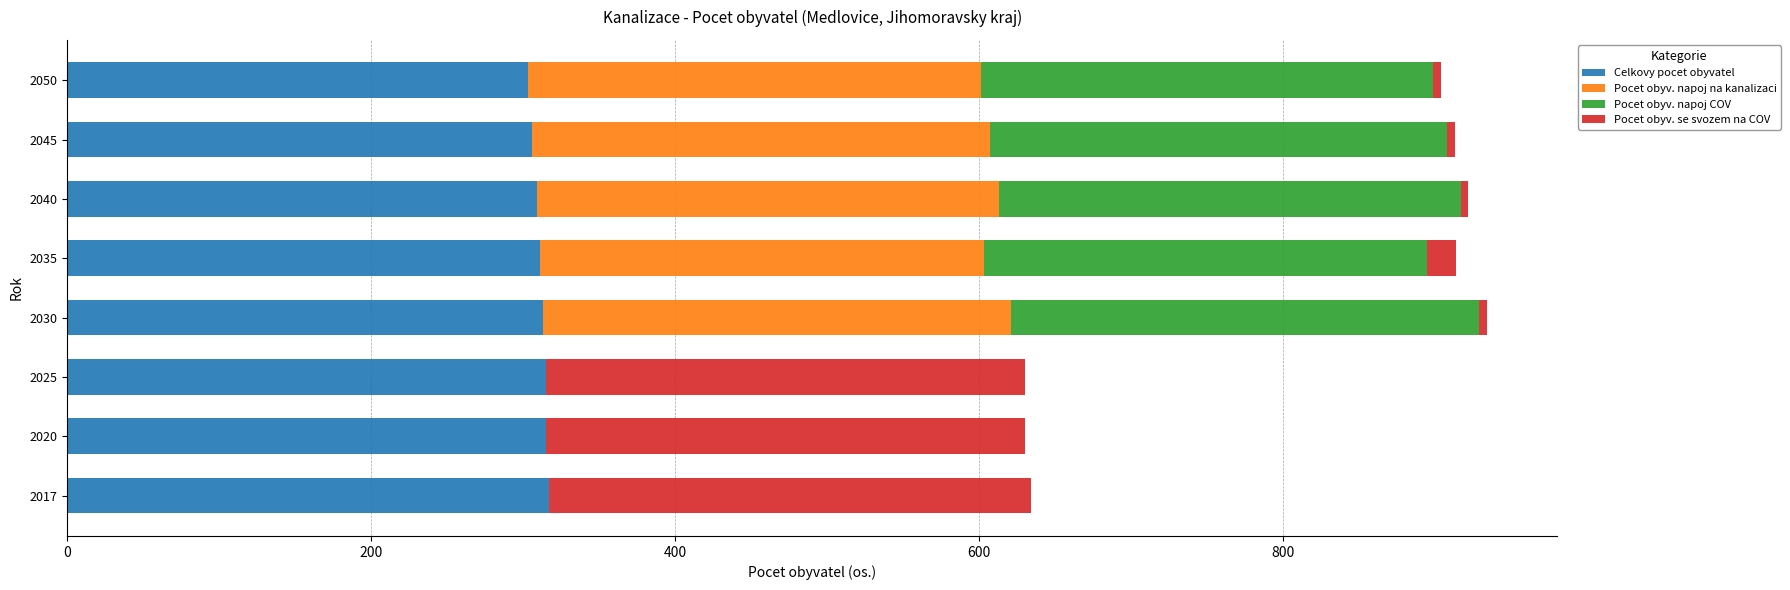

What is the total value across all series at 2025?

630